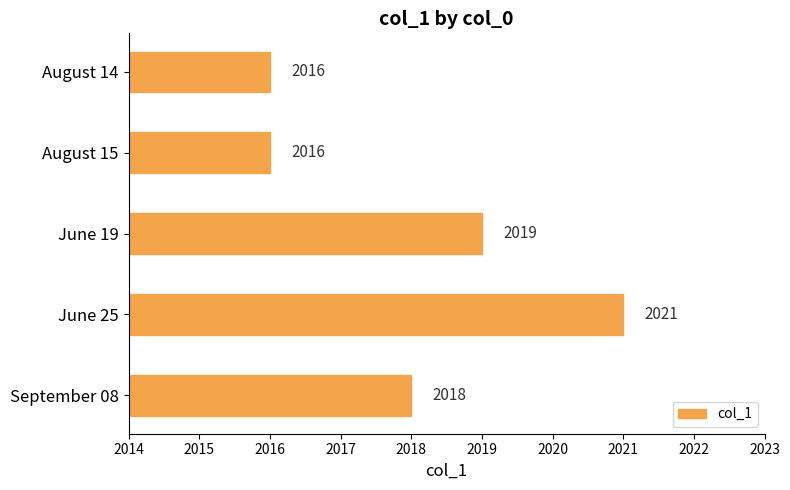

Approximately how many times larger is the value at June 25 compared to September 08?

1.0